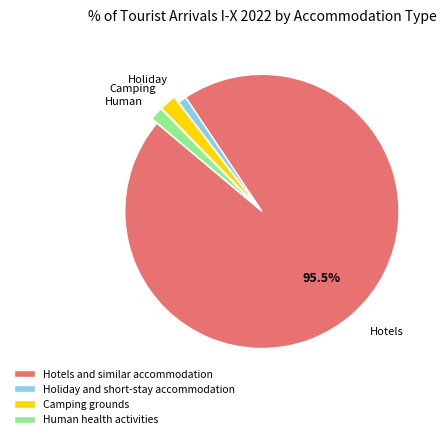

Which category has the smallest portion of the pie?

Holiday and short-stay accommodation